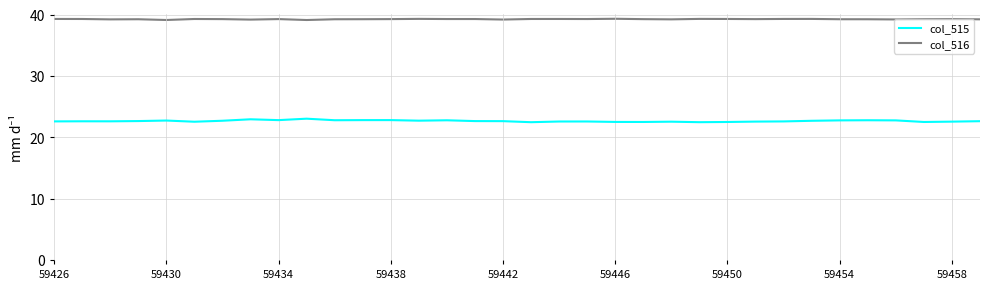

Which series has the widest spread of values?

col_515